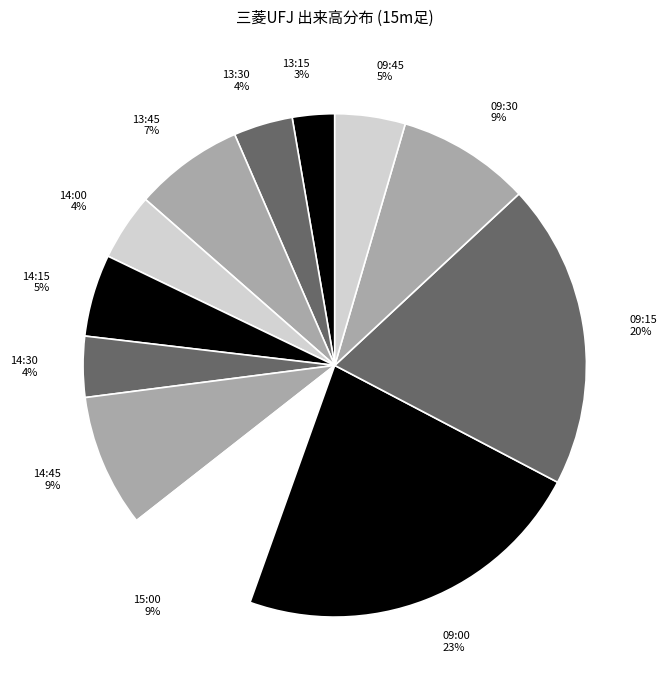

To the nearest percent, what percentage of the pie is 14:15?

5%